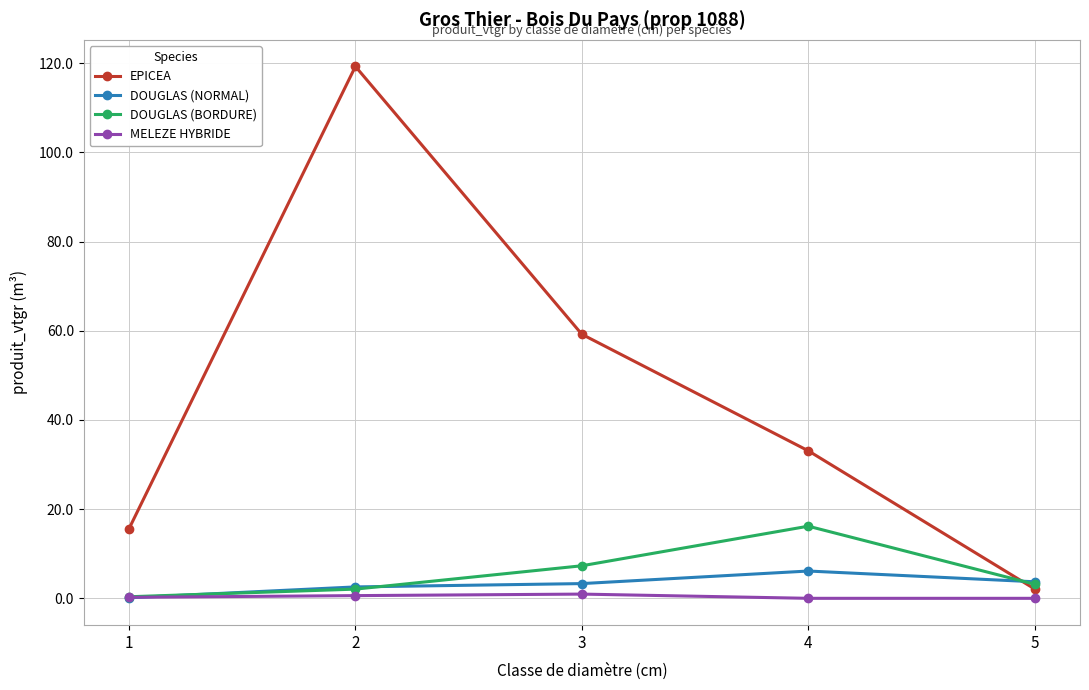

Where do DOUGLAS (NORMAL) and MELEZE HYBRIDE first cross each other?

1 and 2